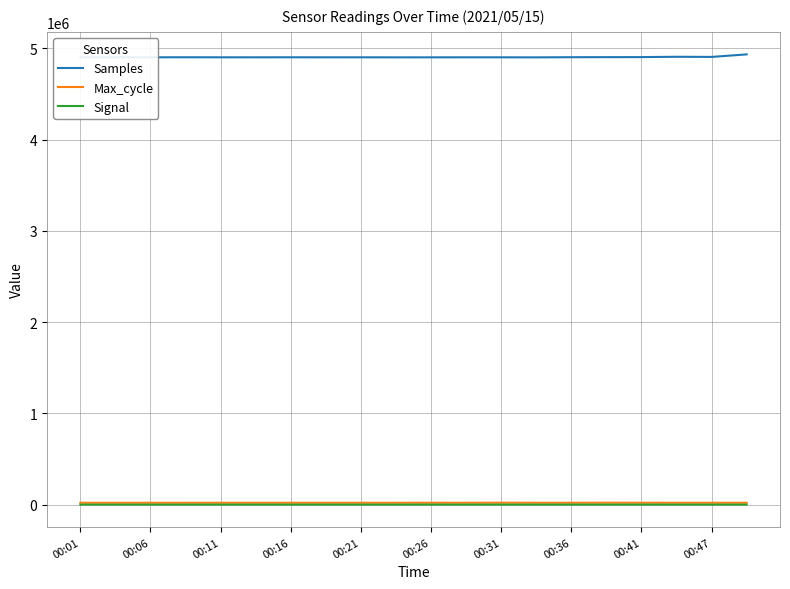

Which series has the largest total across all categories?

Samples